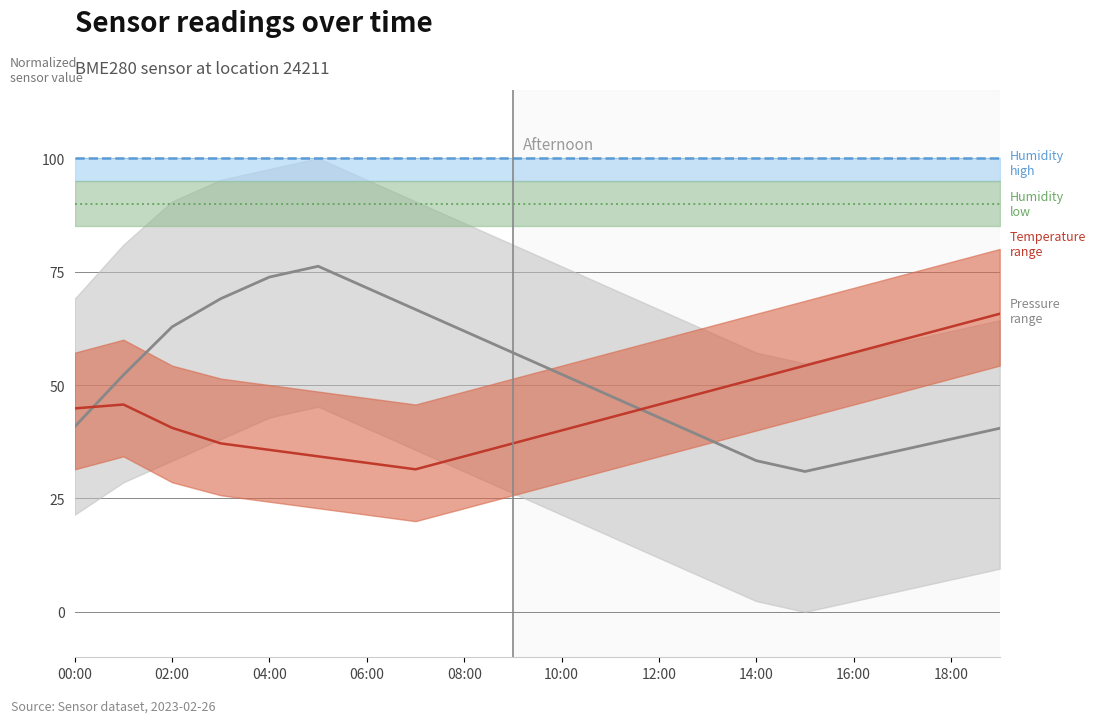

What is the label of the 20th point from the right?

00:00